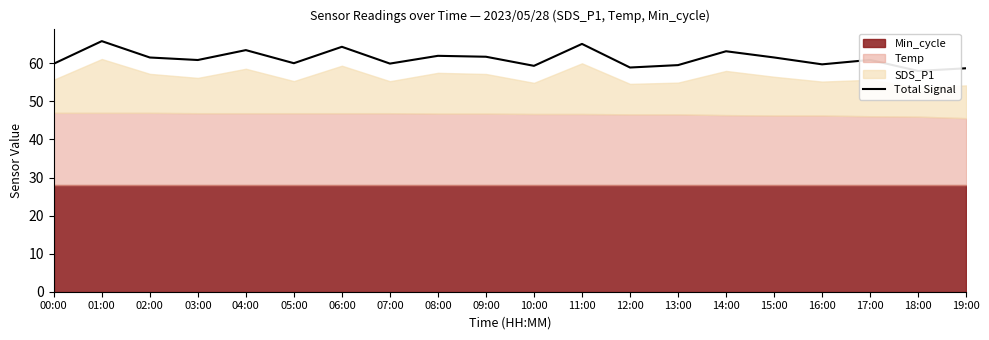

Reading right to left, list all the values displayed in this chart.

19:00=58.7	18:00=58.0	17:00=60.9	16:00=59.7	15:00=61.5	14:00=63.2	13:00=59.5	12:00=58.9	11:00=65.1	10:00=59.3	09:00=61.7	08:00=62.0	07:00=59.9	06:00=64.3	05:00=60.0	04:00=63.5	03:00=60.9	02:00=61.5	01:00=65.8	00:00=59.9